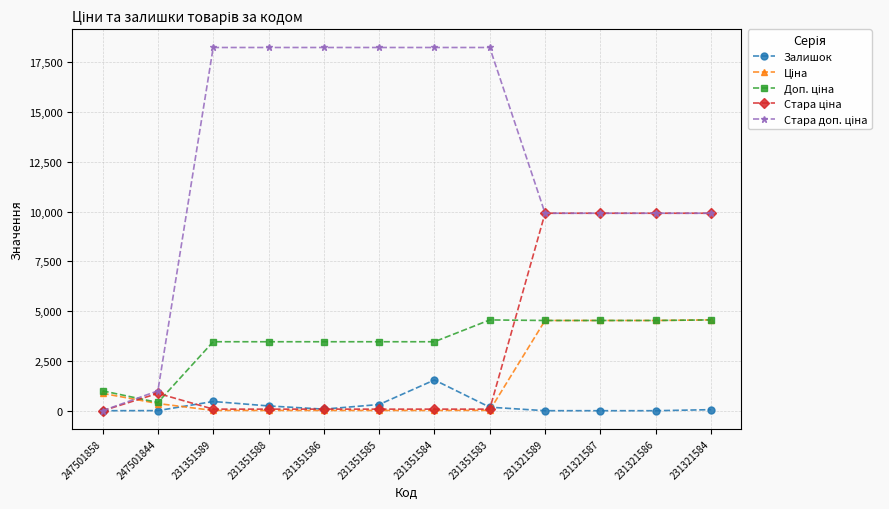

At how many categories does at least one series exceed 12049?

6